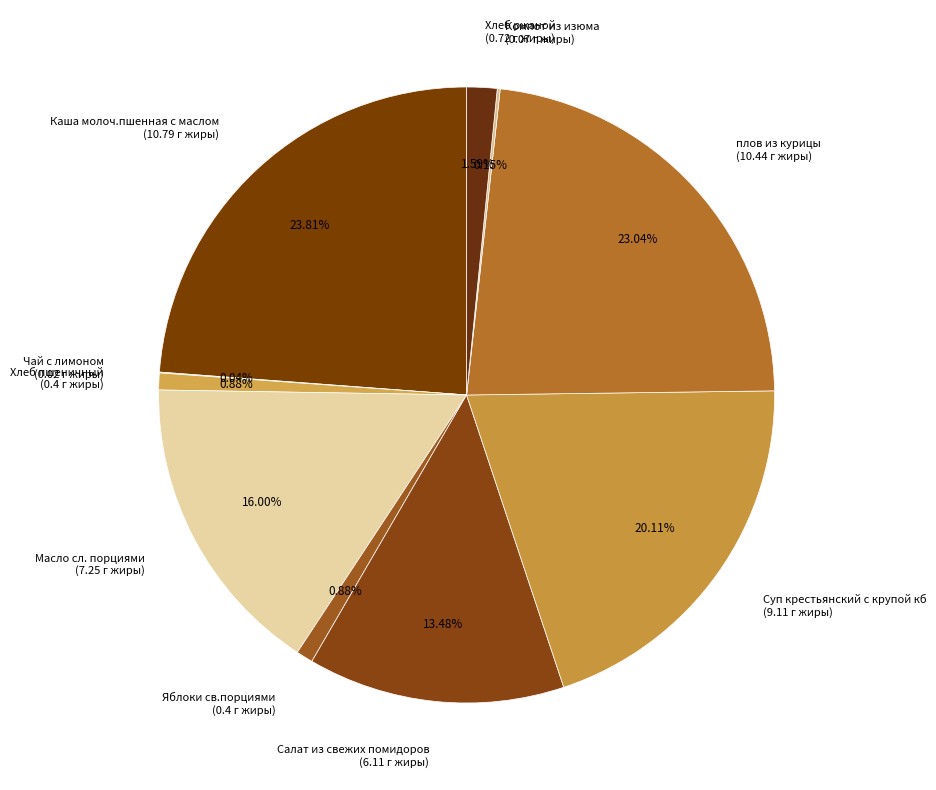

Is плов из курицы (10.44 г жиры) the majority of the pie?

No